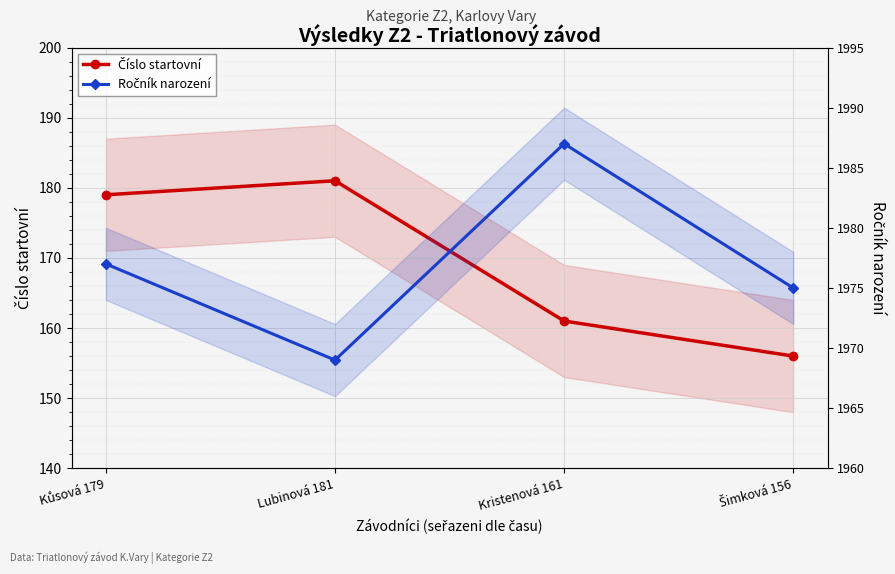

Rank the series by their maximum value, from highest to lowest.

Ročník narození, Číslo startovní